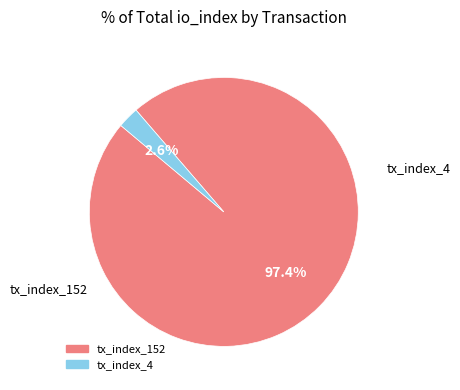

To the nearest percent, what percentage of the pie is tx_index_4?

3%